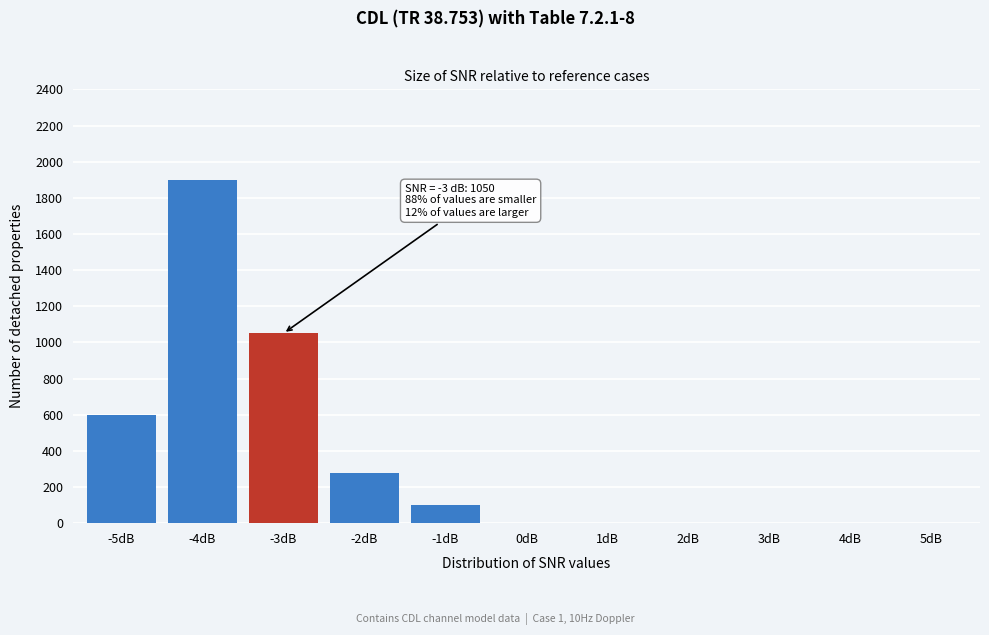

Reading right to left, transcribe all the data shown in this chart.

5dB=0	4dB=0	3dB=0	2dB=0	1dB=0	0dB=0	-1dB=100	-2dB=280	-3dB=1050	-4dB=1900	-5dB=600